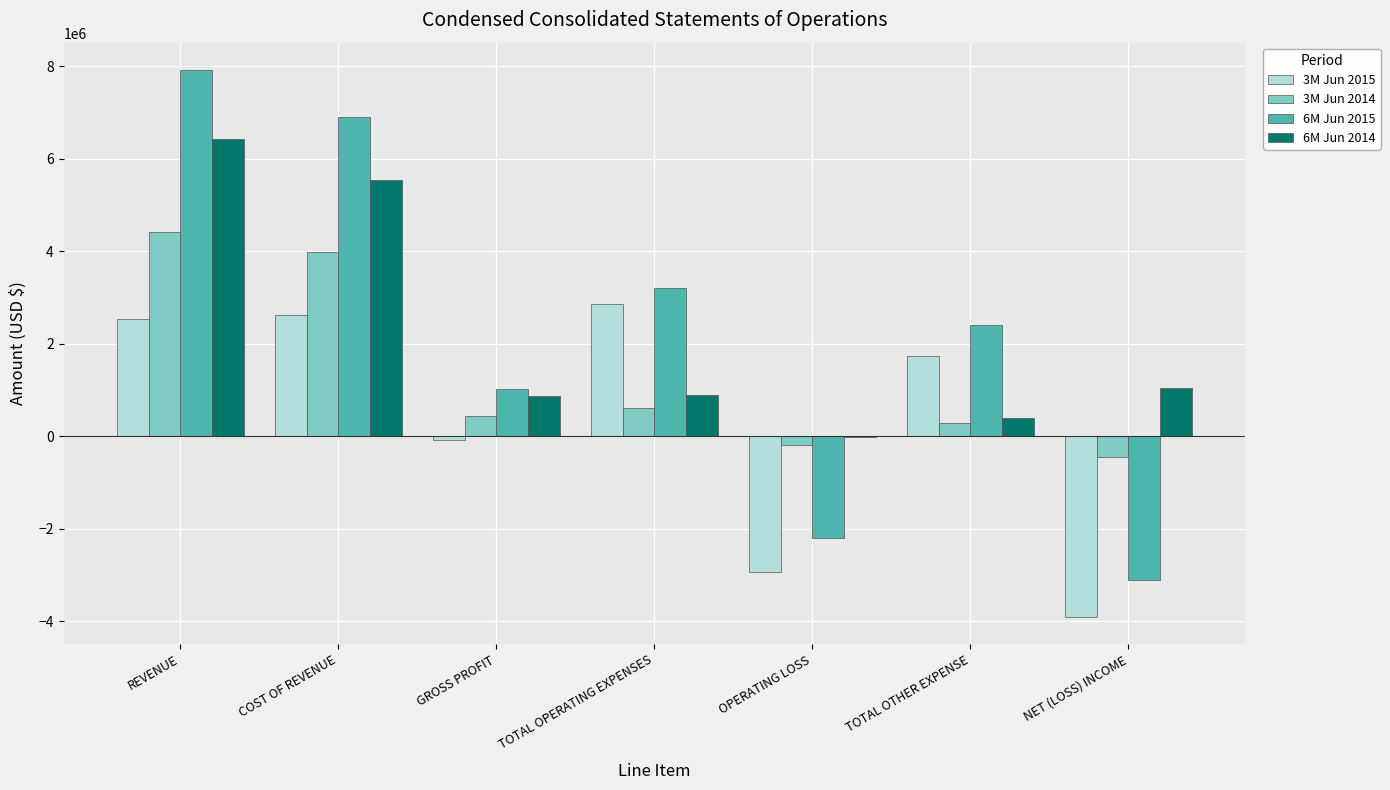

What are all the series names shown in the legend?

3M Jun 2015, 3M Jun 2014, 6M Jun 2015, 6M Jun 2014